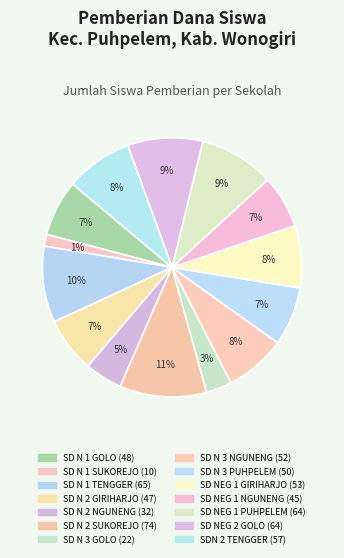

How many slices are in this pie chart?

14